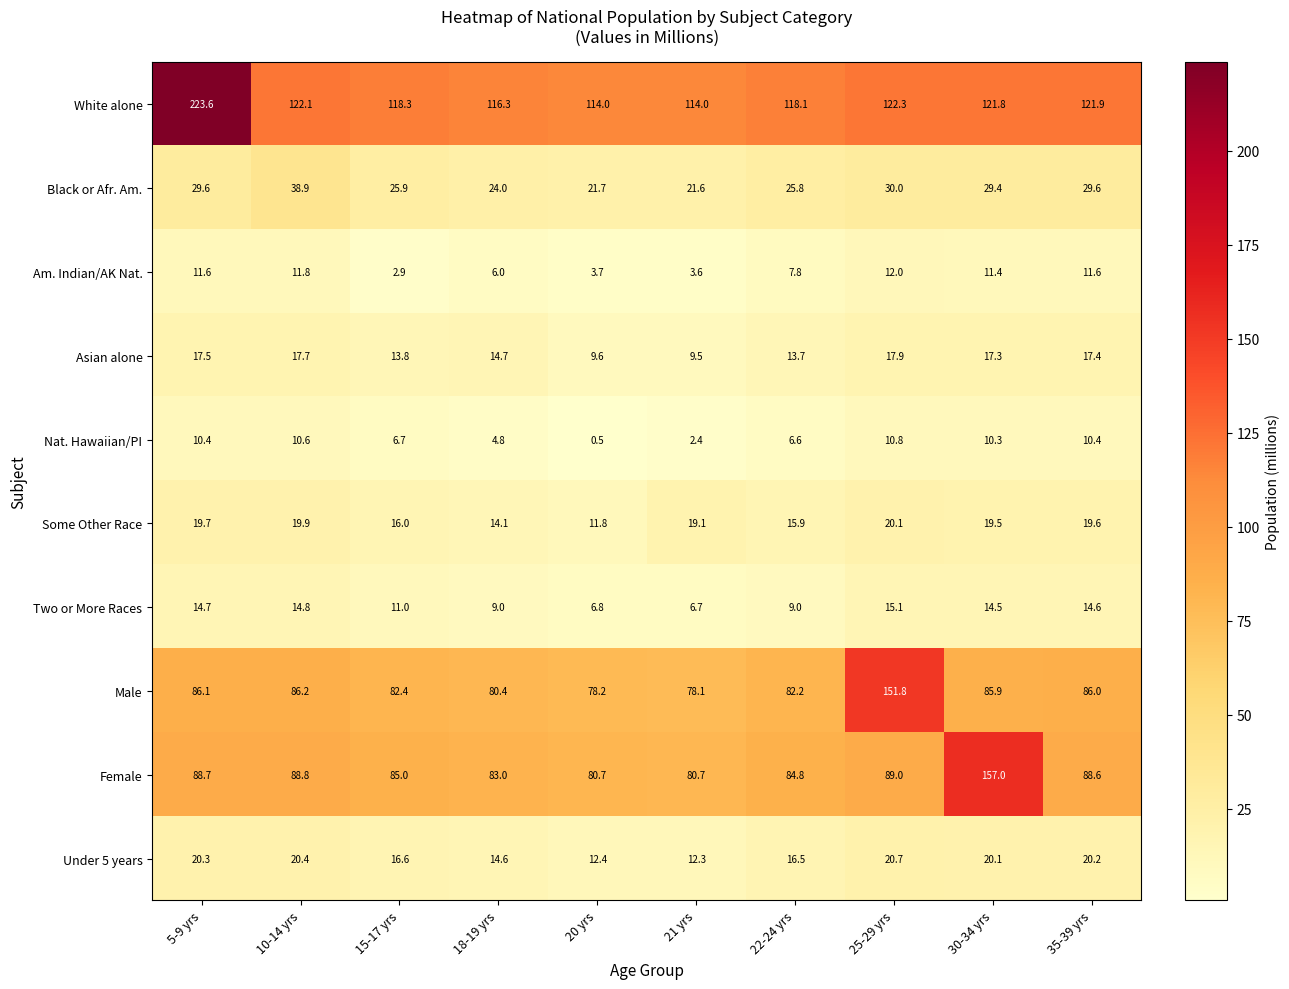

List the labels in order of Male value, smallest first.

21 yrs, 20 yrs, 18-19 yrs, 22-24 yrs, 15-17 yrs, 30-34 yrs, 35-39 yrs, 5-9 yrs, 10-14 yrs, 25-29 yrs